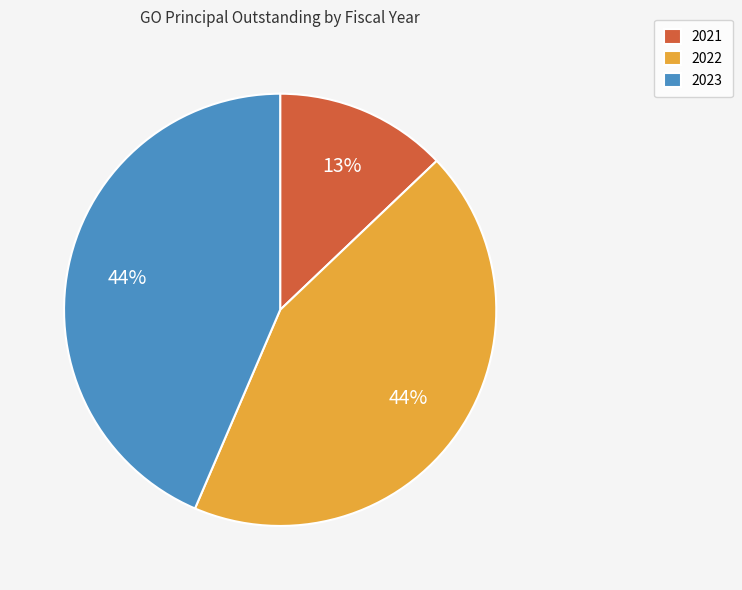

The 2022 slice represents 44% of the pie. True or false?

True